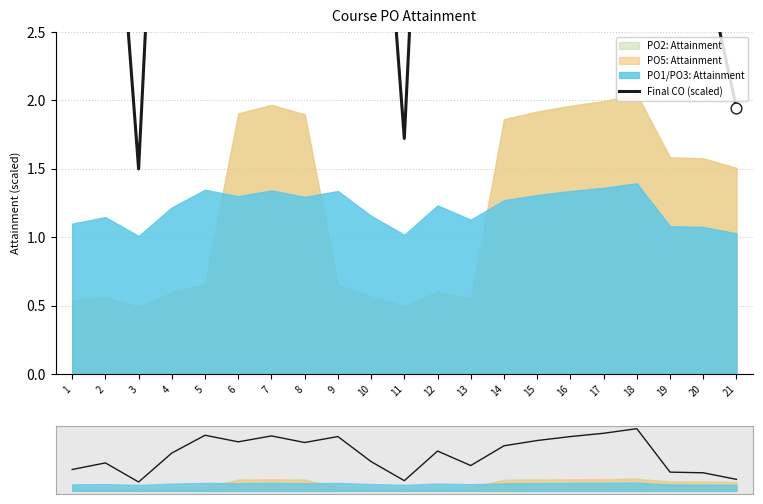

What is the total value across all series at 5?

18.8